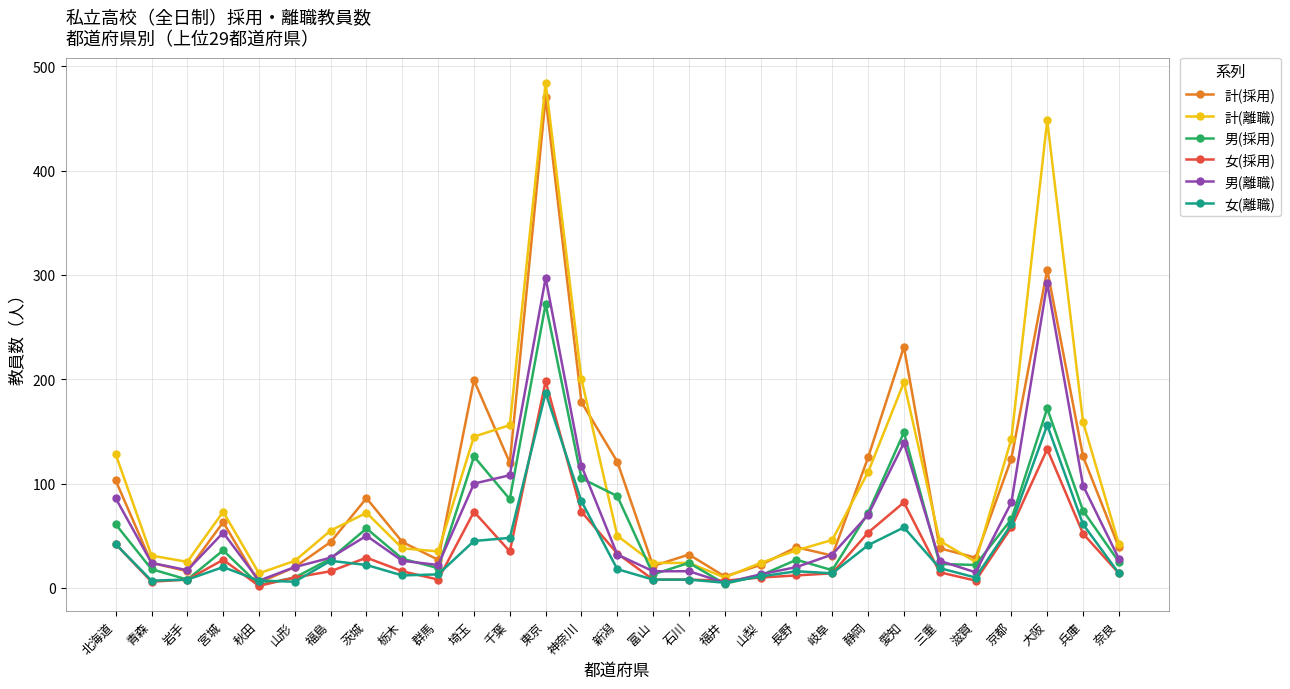

At which category does 女(採用) reach its first local peak?

宮城